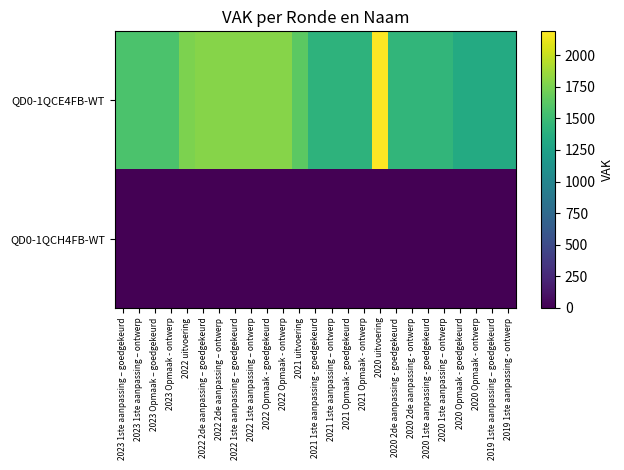

Which series has the widest spread of values?

QD0-1QCE4FB-WT